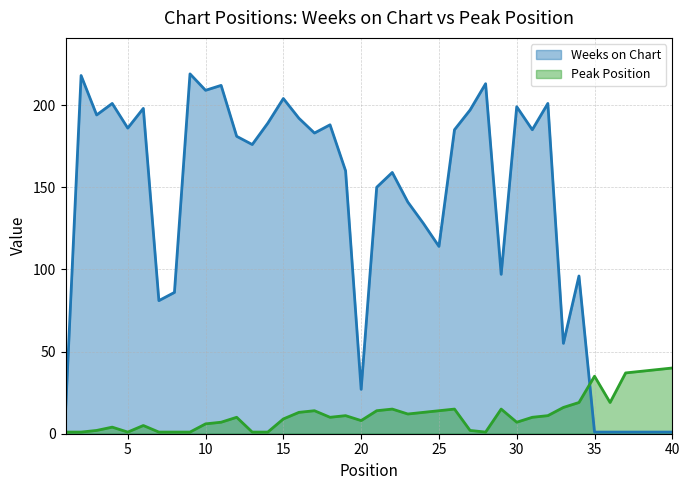

What is the minimum value for Peak Position?

1